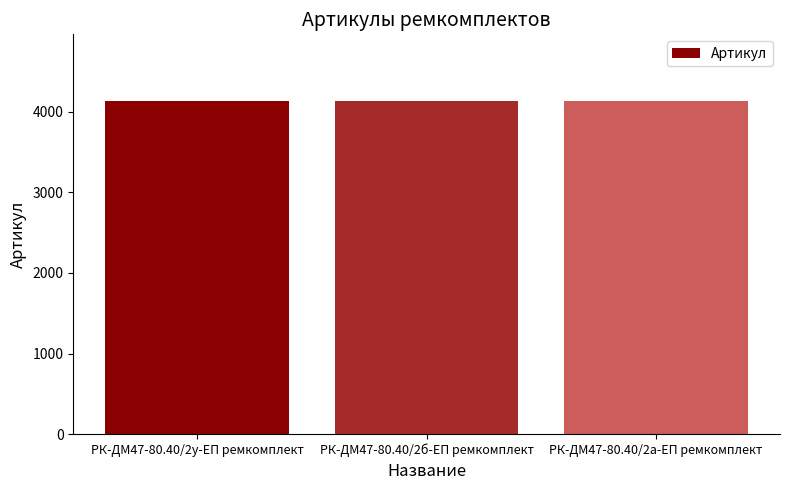

How many values are below 4135?

1